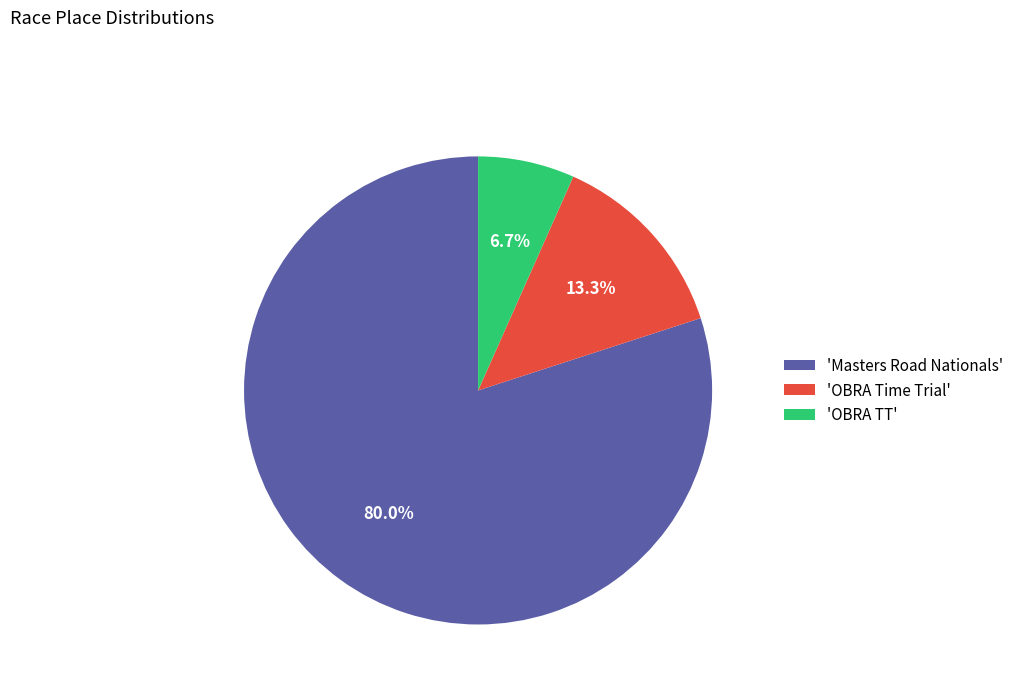

What is the smallest slice in the pie chart?

'OBRA TT'